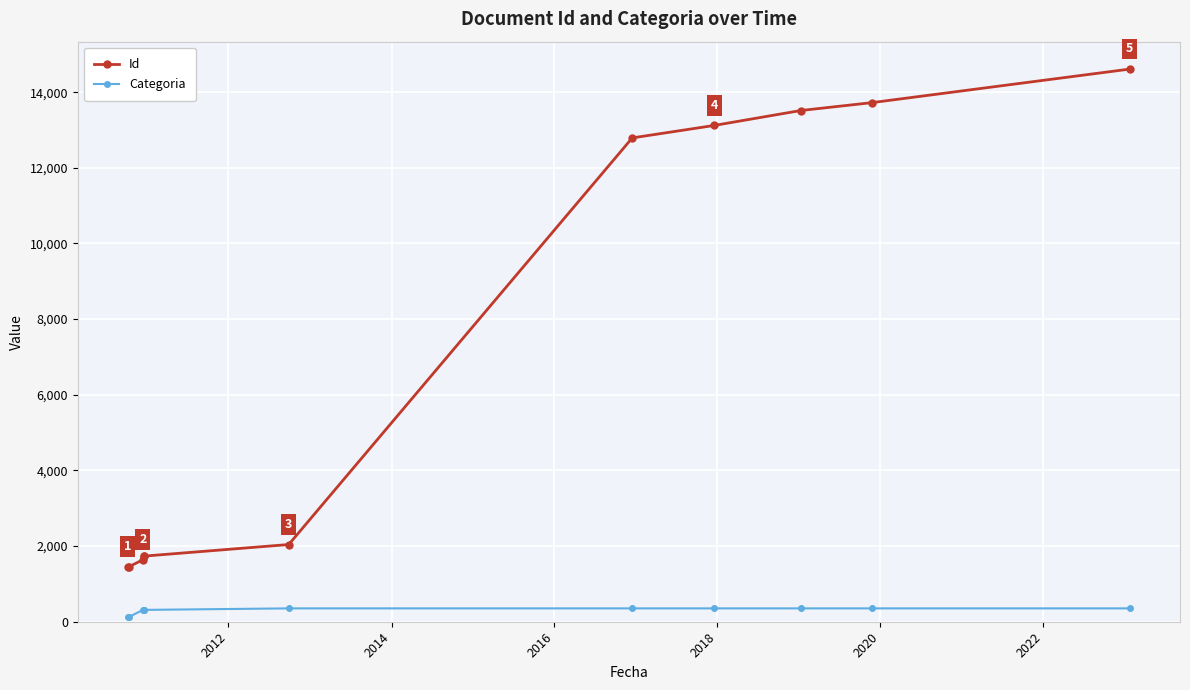

Which series has the widest spread of values?

Id